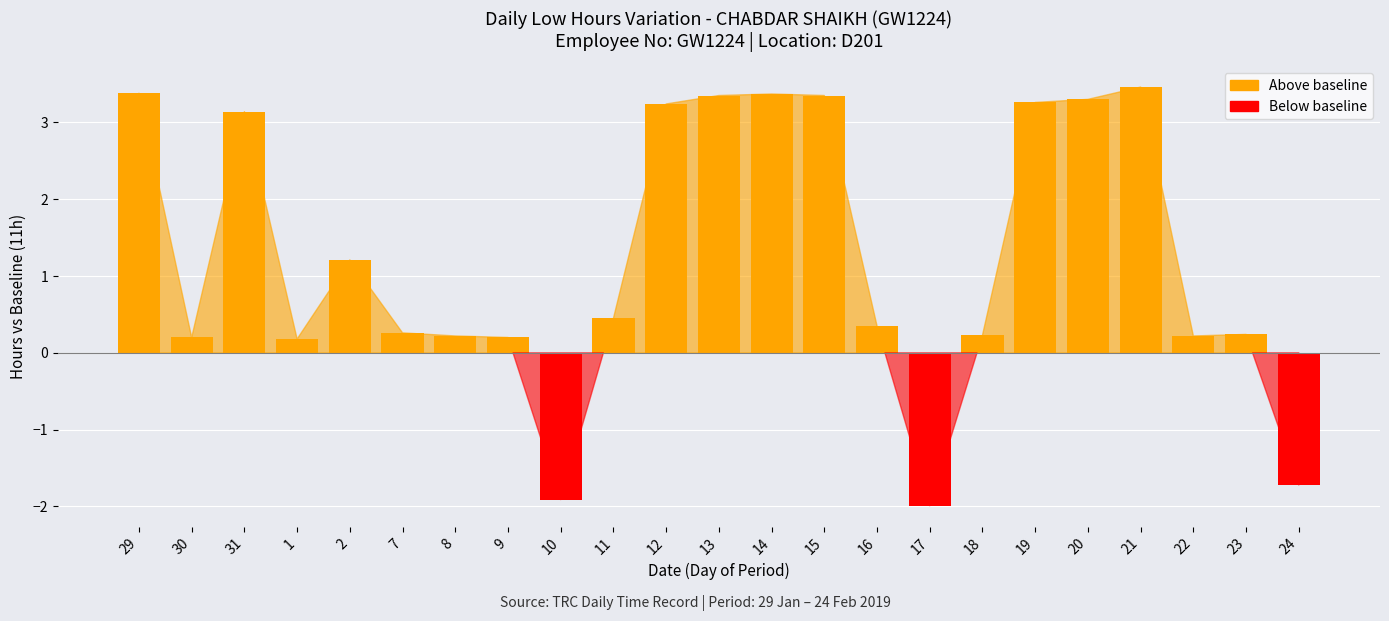

Between 16 and 23, which series saw the biggest shift?

Above baseline